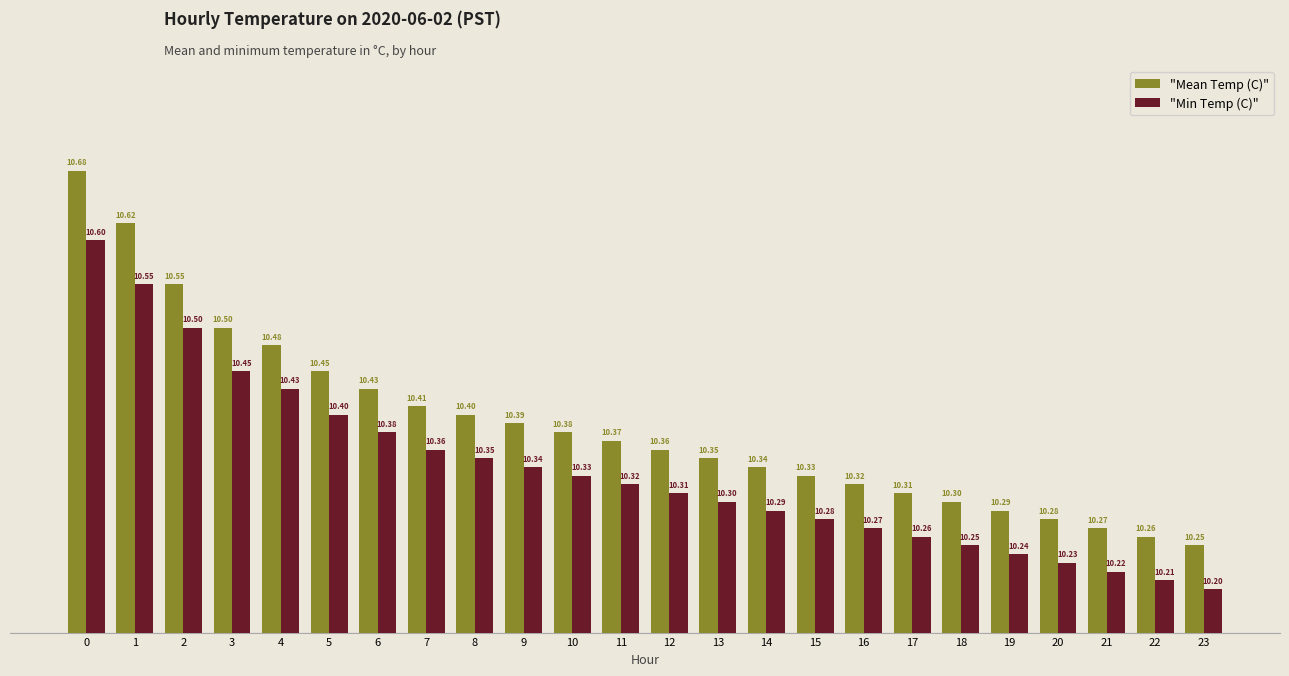

What is the difference between the second highest and minimum values in the "Mean Temp (C)" series?

0.4